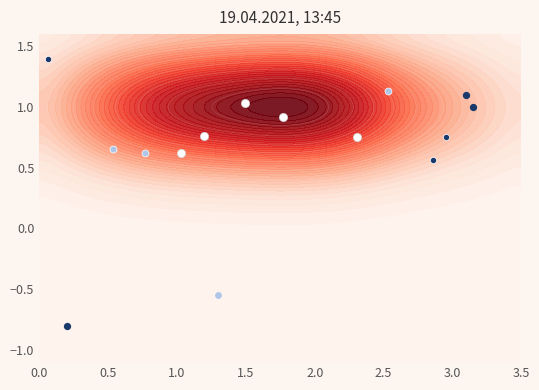

What is the sum of all values?

2.1